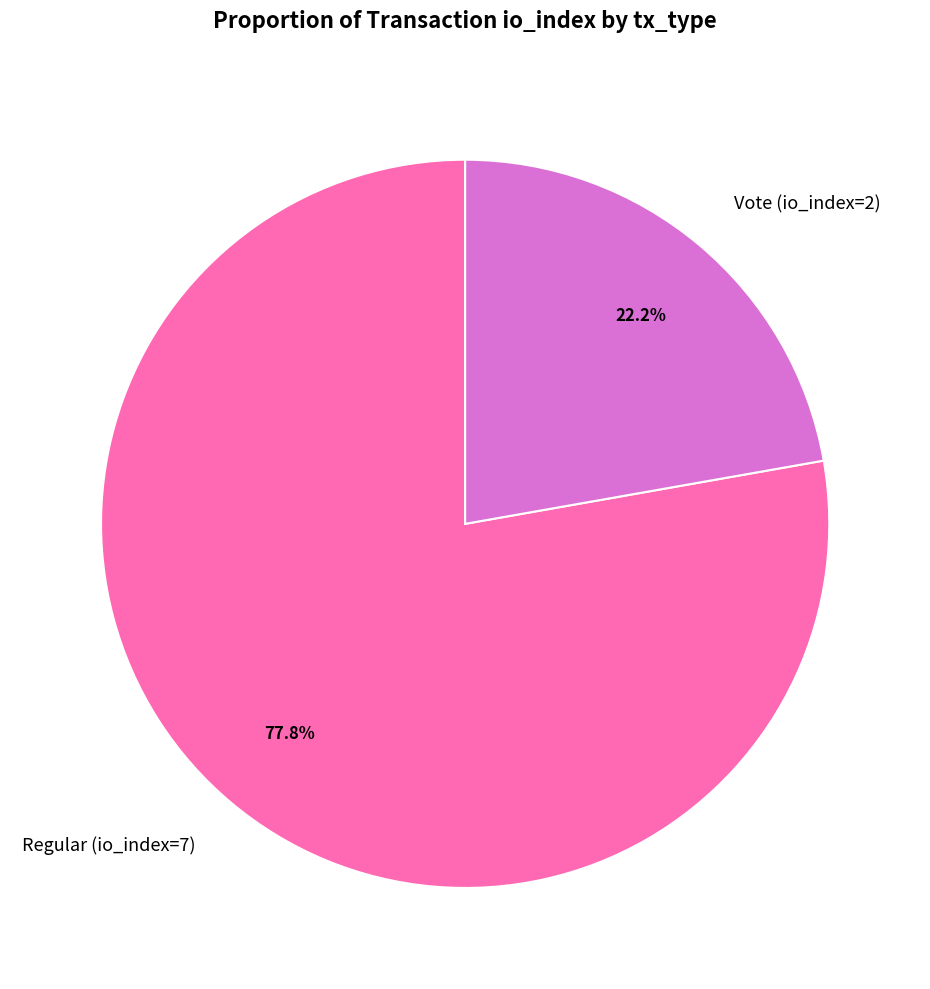

Count the number of slices in the pie.

2